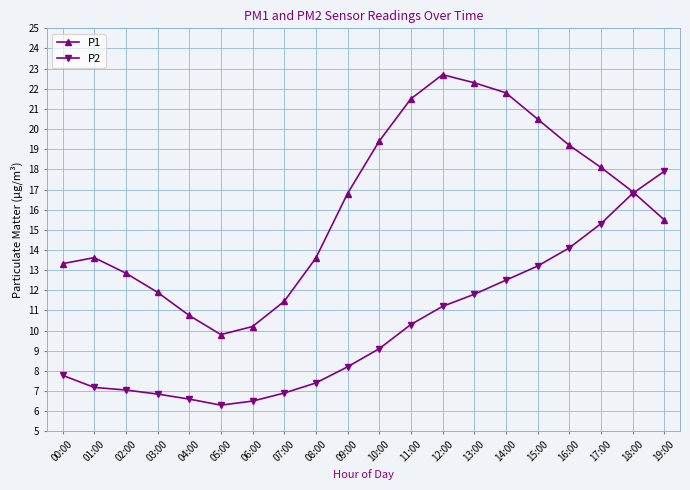

Rank the series at 17:00 from lowest to highest value.

P2, P1